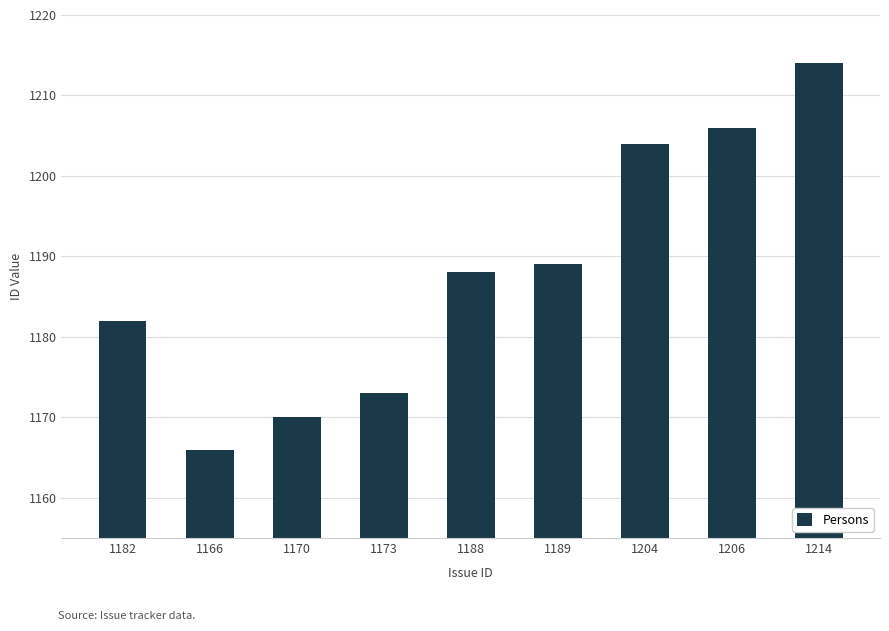

What is the value of the 9th bar from the left?

1214